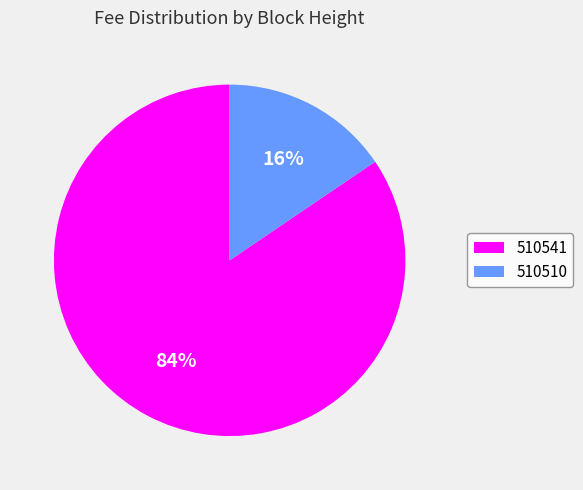

How many slices are in this pie chart?

2